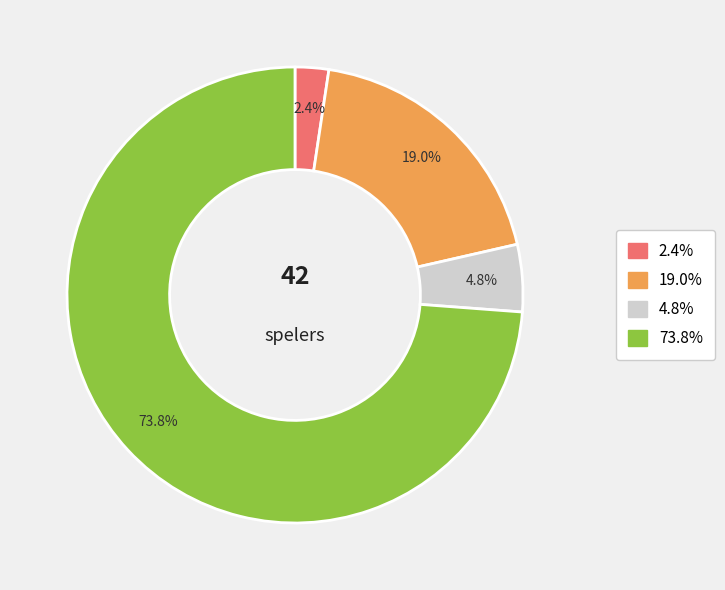

Is there any slice that represents more than half of the pie?

Yes